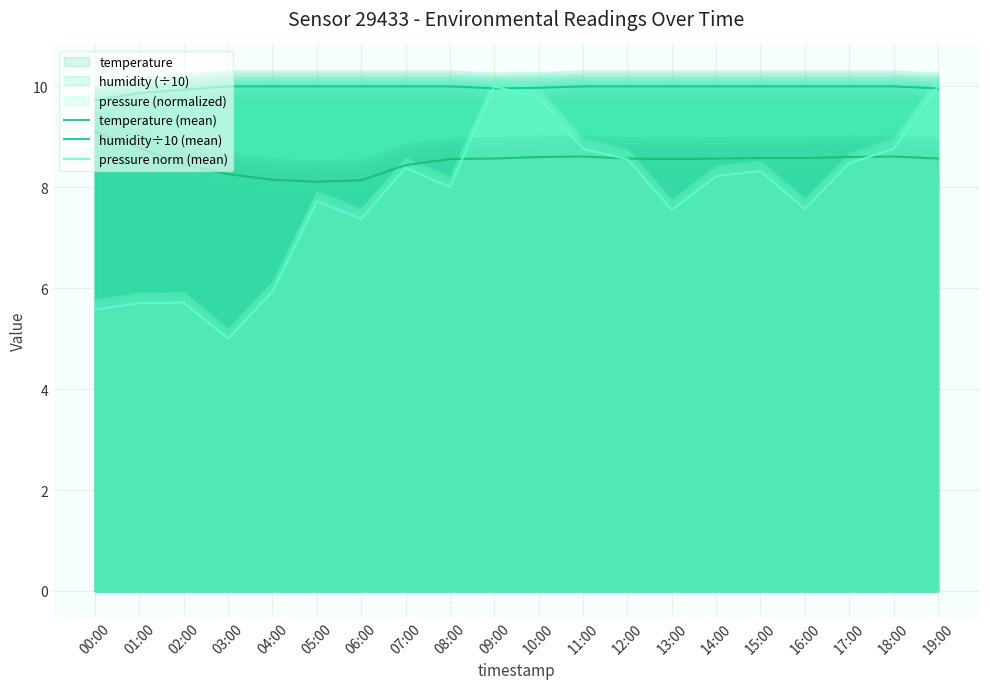

Reading left to right, what are all the values shown in this chart?

temperature (mean): 9.1	8.8	8.4	8.3	8.2	8.1	8.1	8.4	8.6	8.6	8.6	8.6	8.6	8.6	8.6	8.6	8.6	8.6	8.6	8.6
humidity÷10 (mean): 9.7	9.9	9.9	10.0	10.0	10.0	10.0	10.0	10.0	10.0	10.0	10.0	10.0	10.0	10.0	10.0	10.0	10.0	10.0	10.0
pressure norm (mean): 5.6	5.7	5.7	5.0	5.9	7.7	7.4	8.4	8.0	10.0	9.8	8.8	8.6	7.6	8.2	8.3	7.6	8.5	8.8	10.0